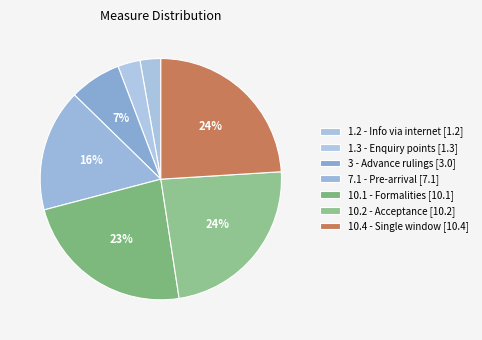

Is there a majority slice in this chart?

No